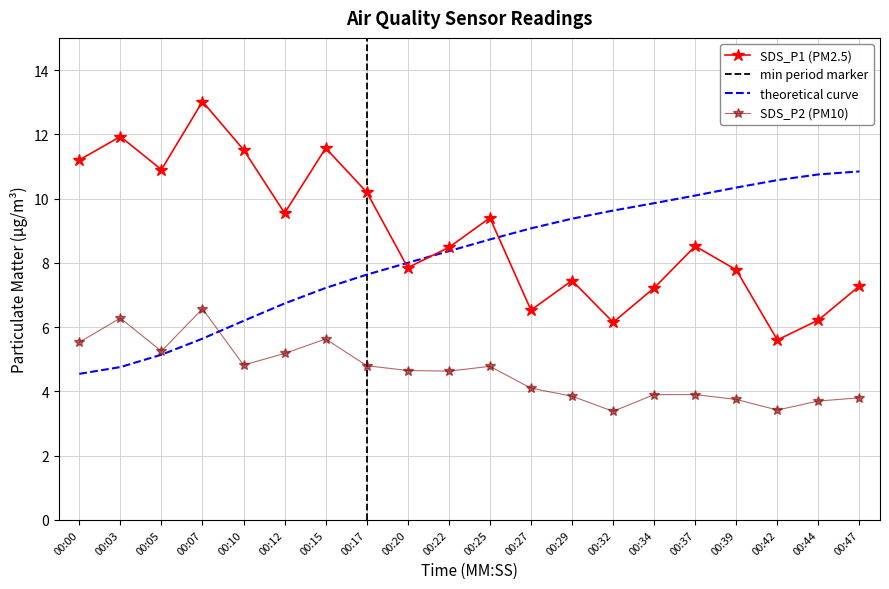

Which series changed the most between 00:20 and 00:32?

SDS_P1